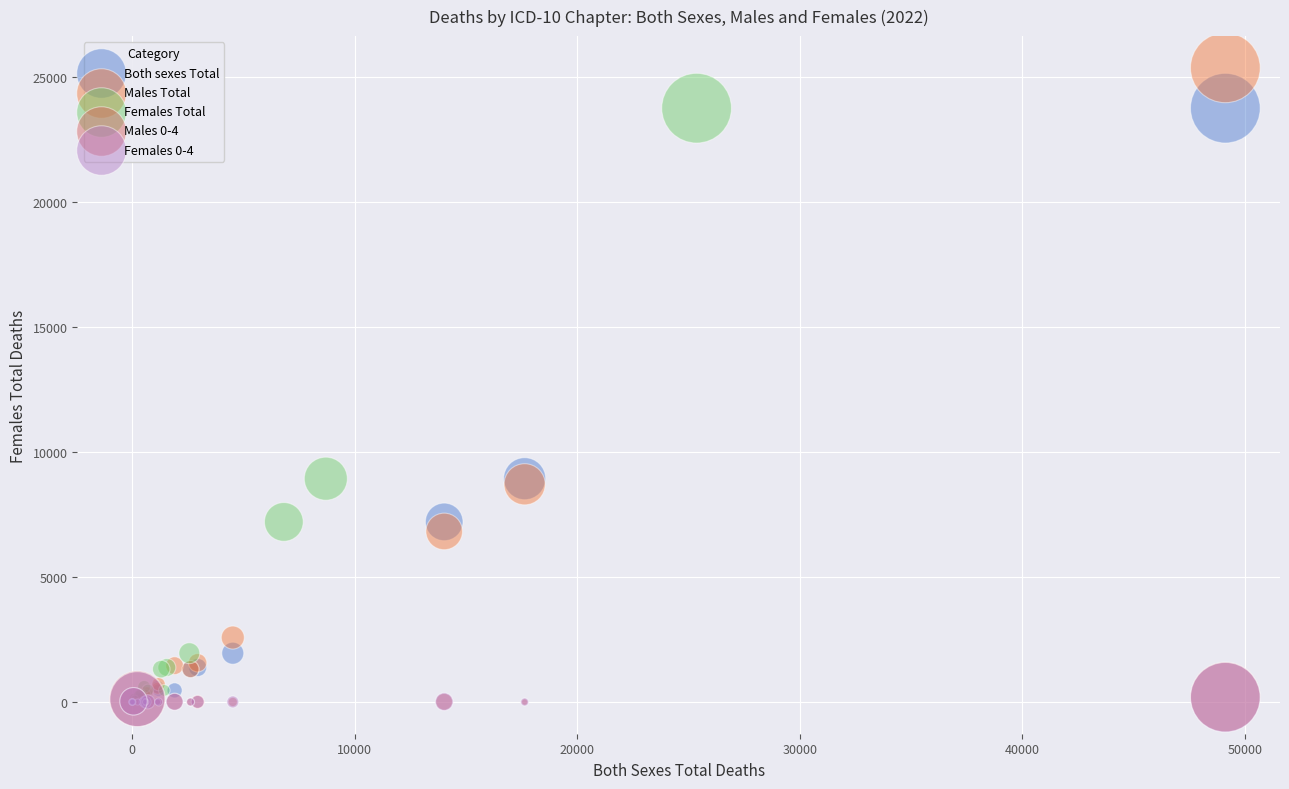

Which series reaches the maximum Y coordinate?

Males Total